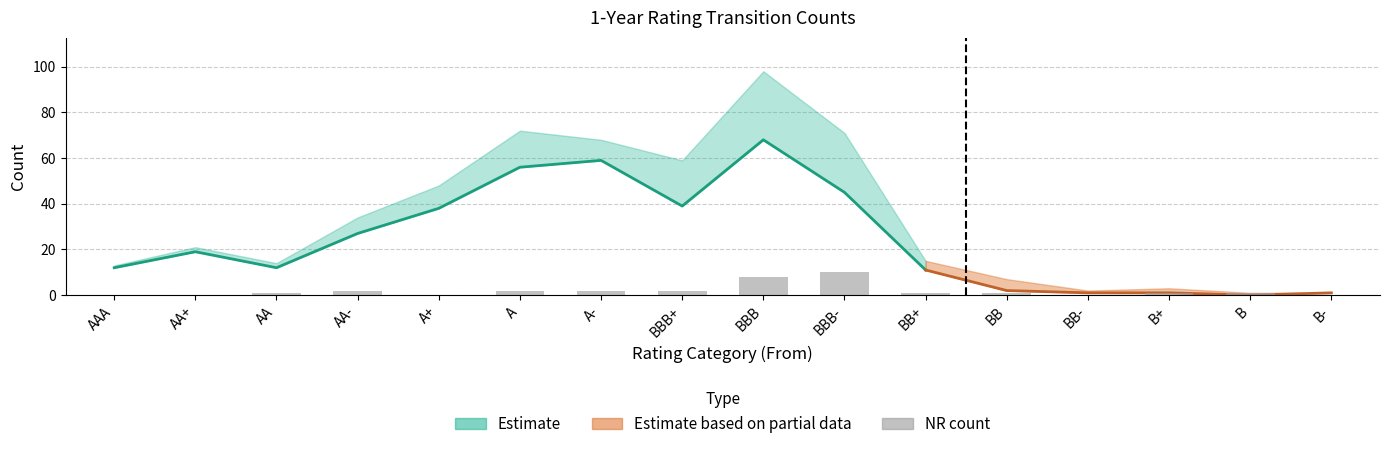

At which label does the data first exceed 1?

AA-